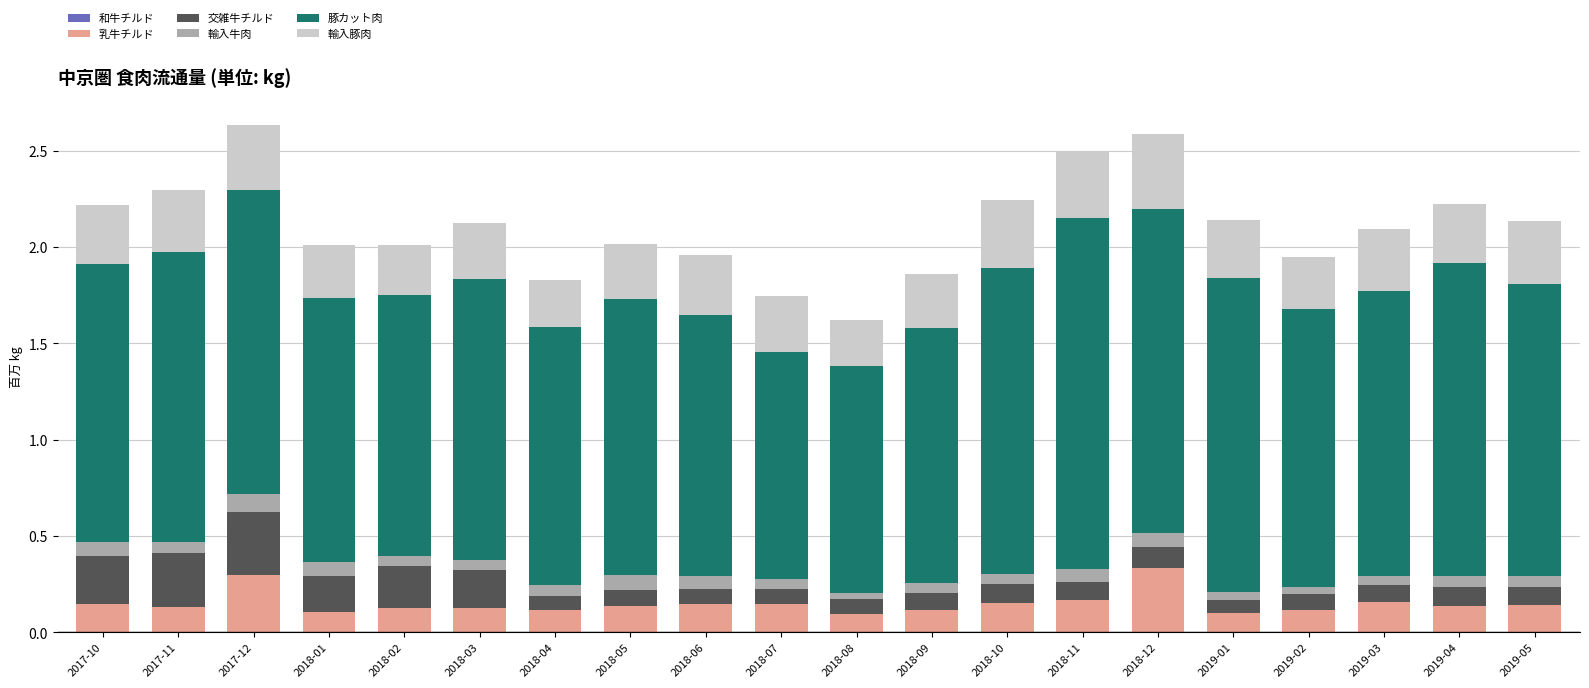

What is the total value across all series at 2018-12?

2.6